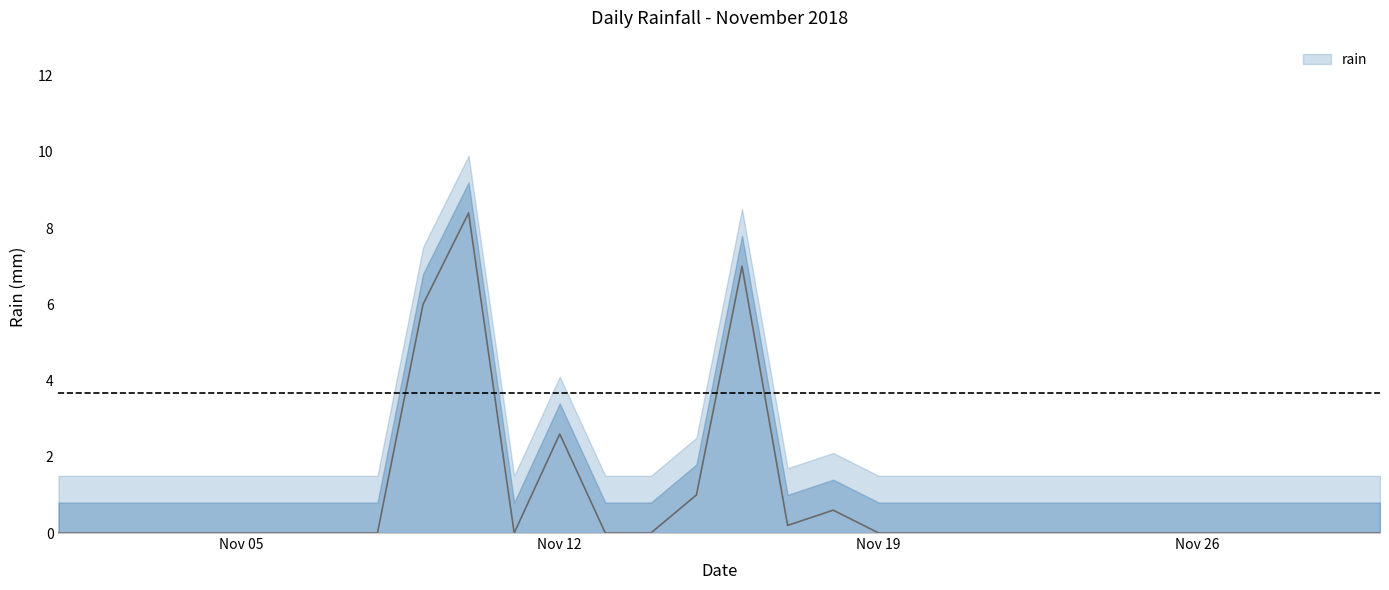

The value at 2018-11-21 is -2.9. True or false?

False